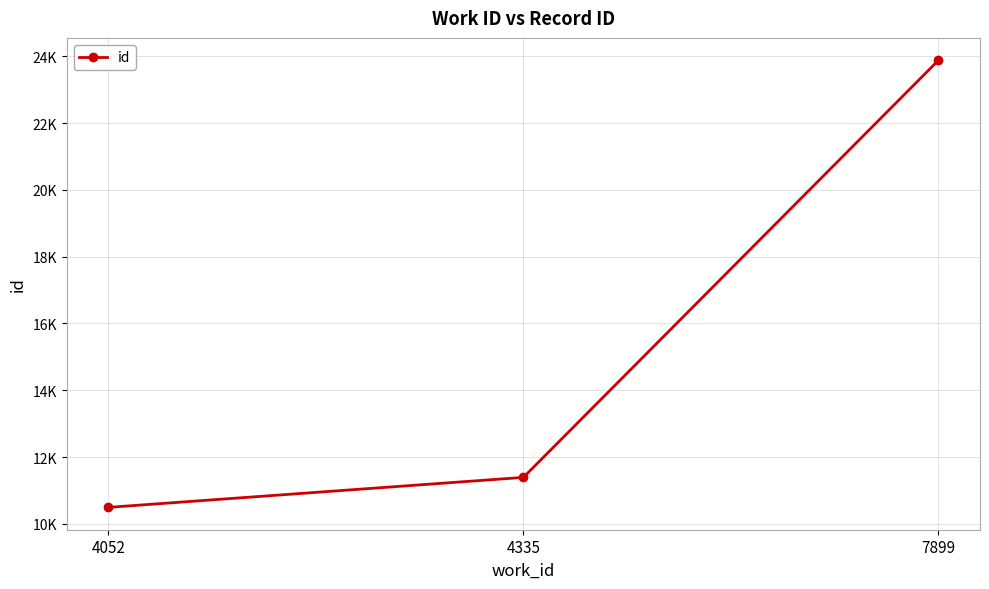

At which label is the value closest to 17186?

4335